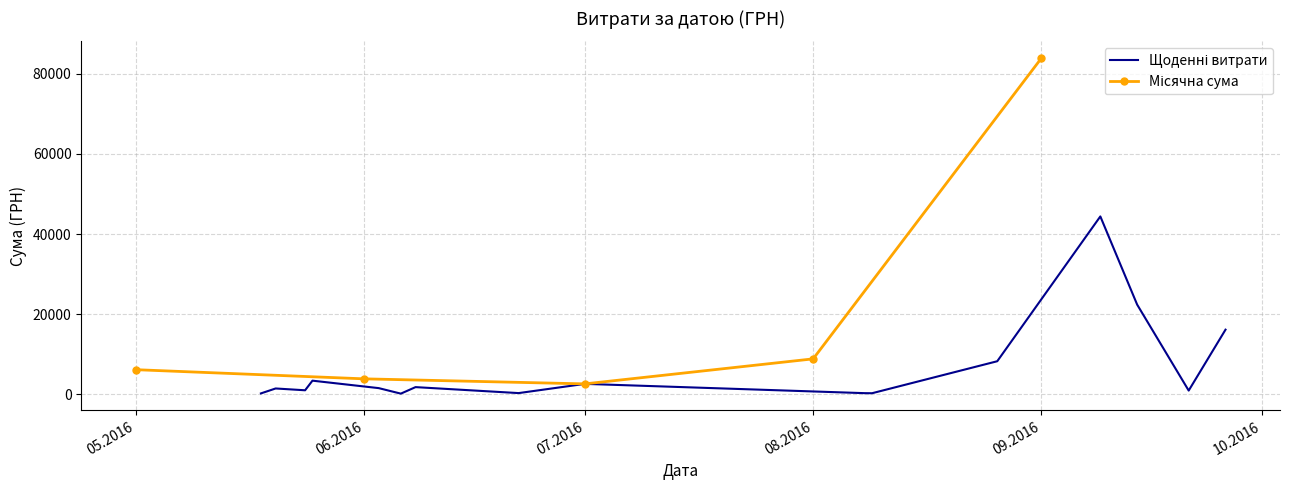

The value at 01.07.2016 is 685.8. True or false?

False